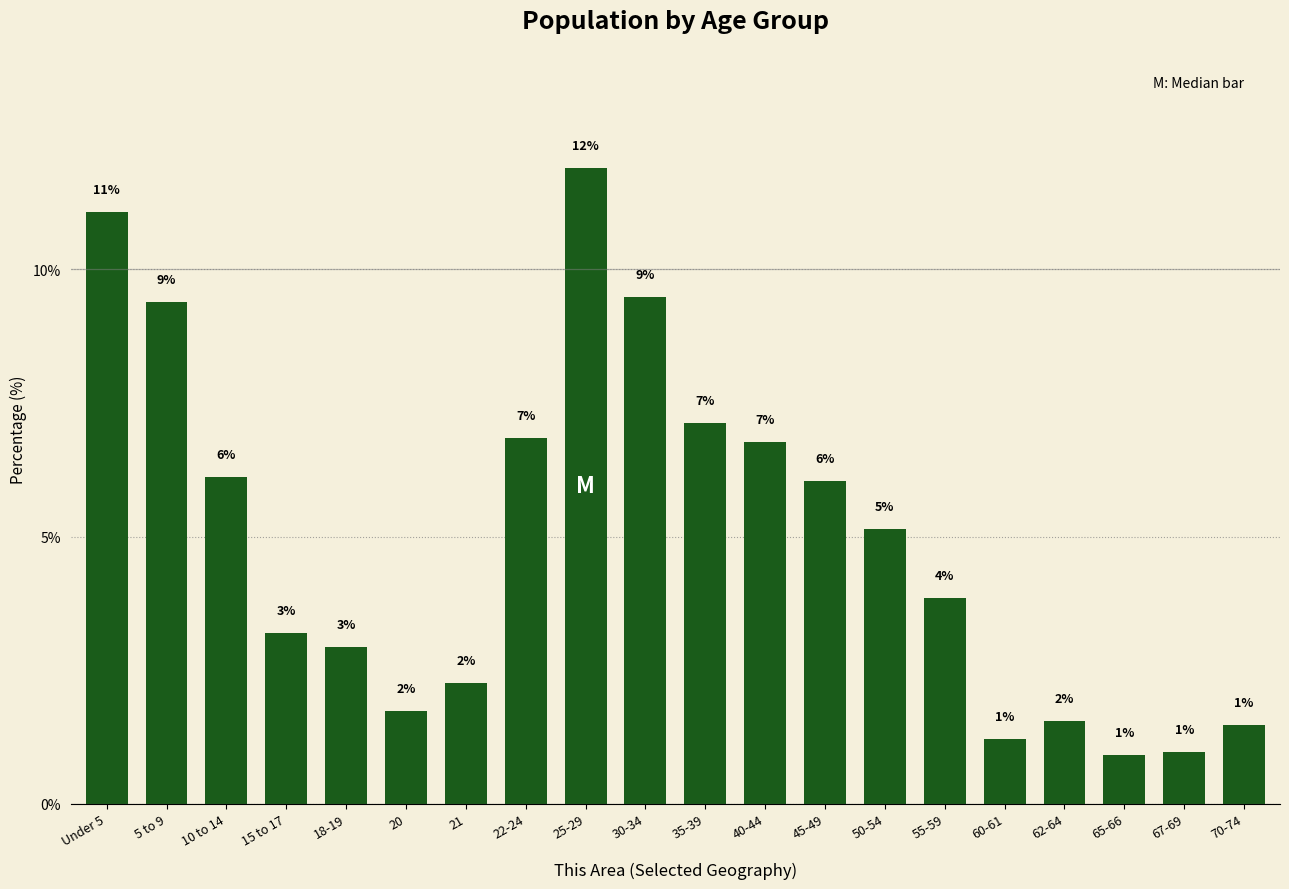

What is the sum of the values at Under 5 and 67-69?

12.0